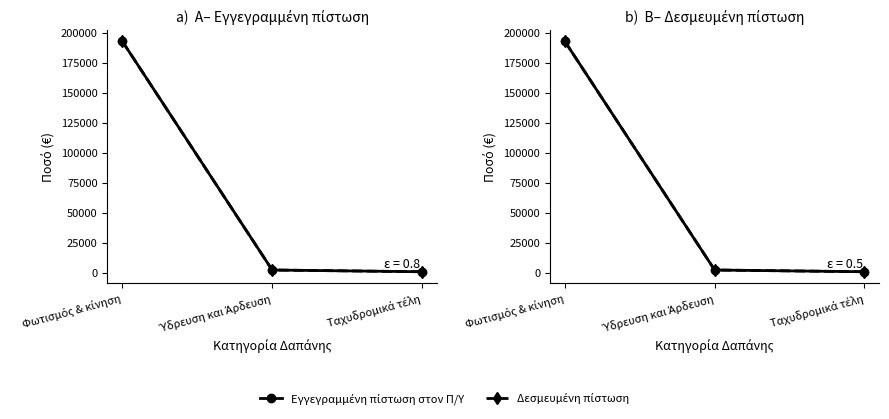

Which series has the largest total across all categories?

Εγγεγραμμένη πίστωση στον Π/Υ